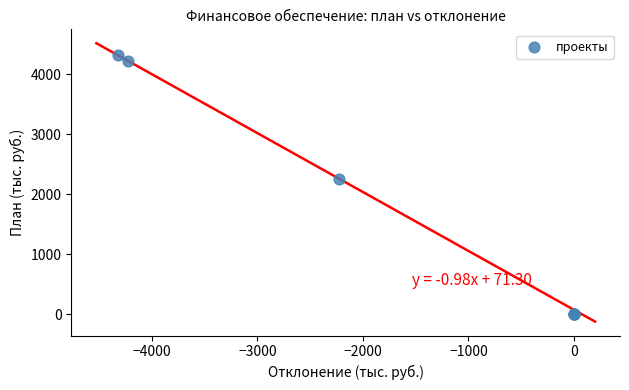

What Y value in the scatter plot is closest to 2162?

2262.0